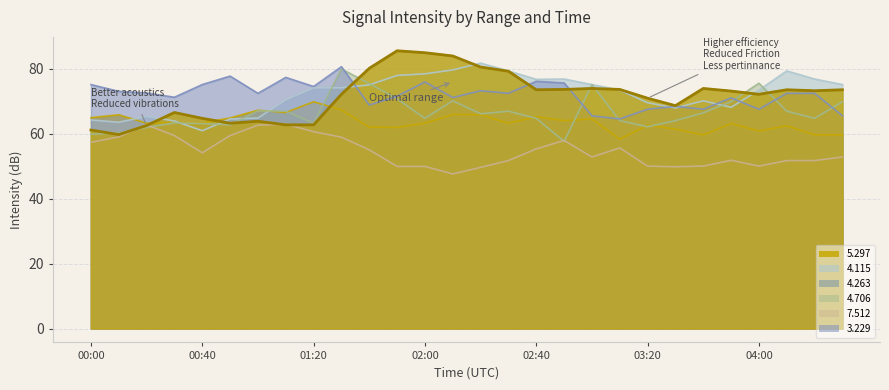

What is the difference between the maximum and minimum values in the   3.229 series?

16.1